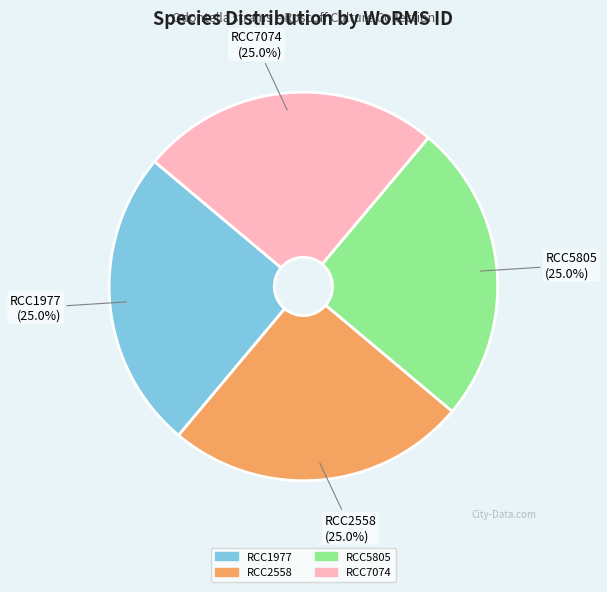

What percentage is the RCC2558 slice, to the nearest percent?

25%